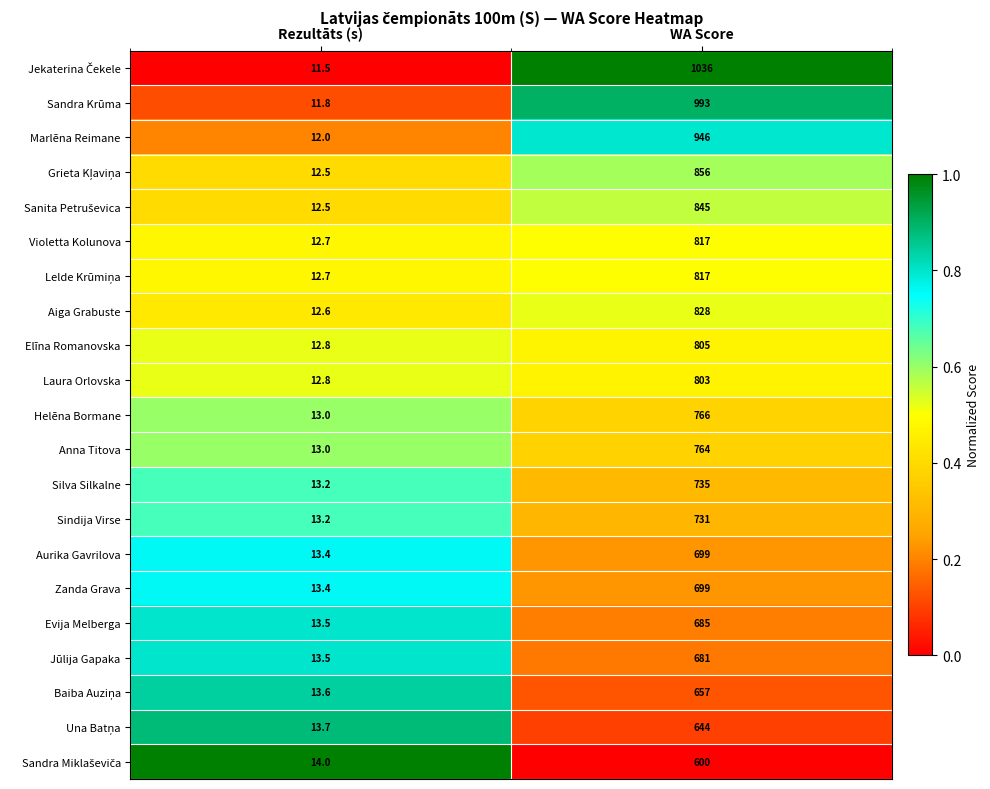

Read the Sindija Virse value at Rezultāts (s).

13.2